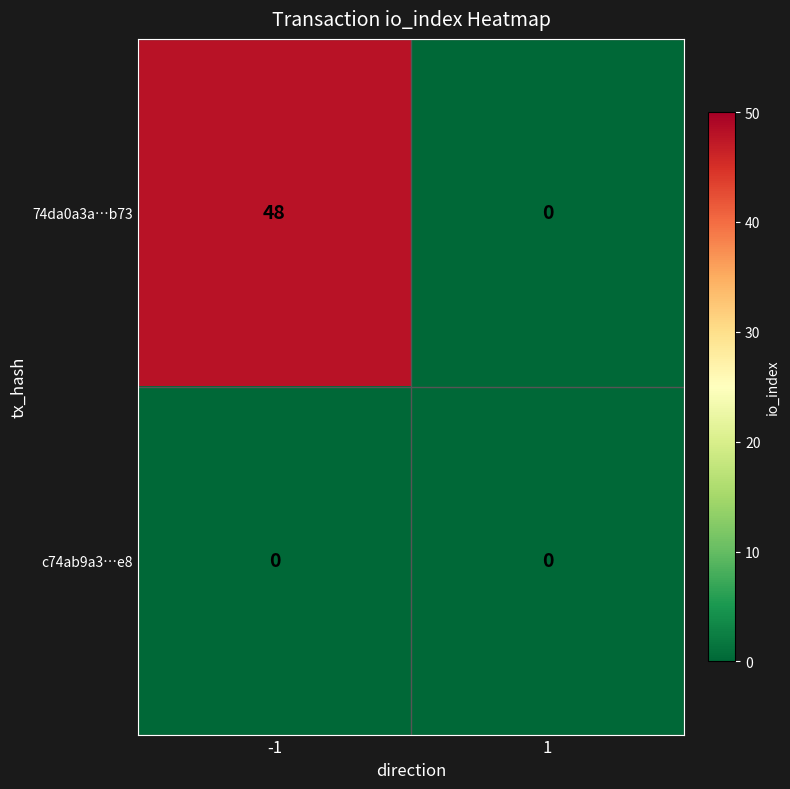

Rank the series by their maximum value, from highest to lowest.

74da0a3a…b73, c74ab9a3…e8